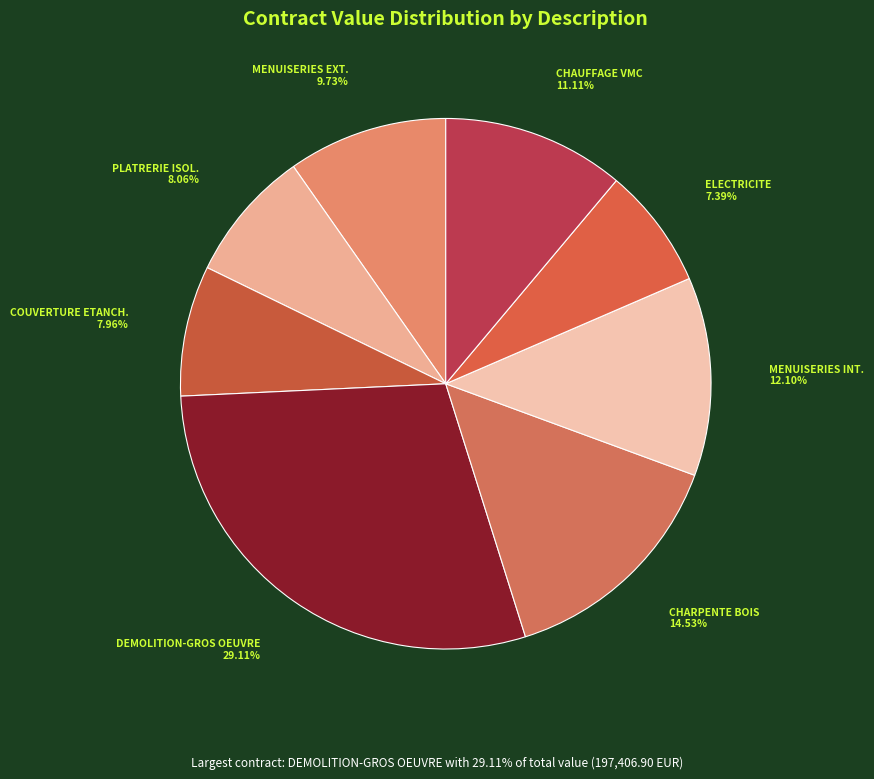

Rank the categories by value from lowest to highest.

ELECTRICITE, COUVERTURE ETANCHEITE, PLATRERIE ISOLATION, MENUISERIES EXTERIEURES SERRURERIE, CHAUFFAGE VMC PLOMBERIE SANITAIRE, Menuiseries interieures bois, charpente ossature bois, demolition -Gros oeuvre -Voirie Reseau D